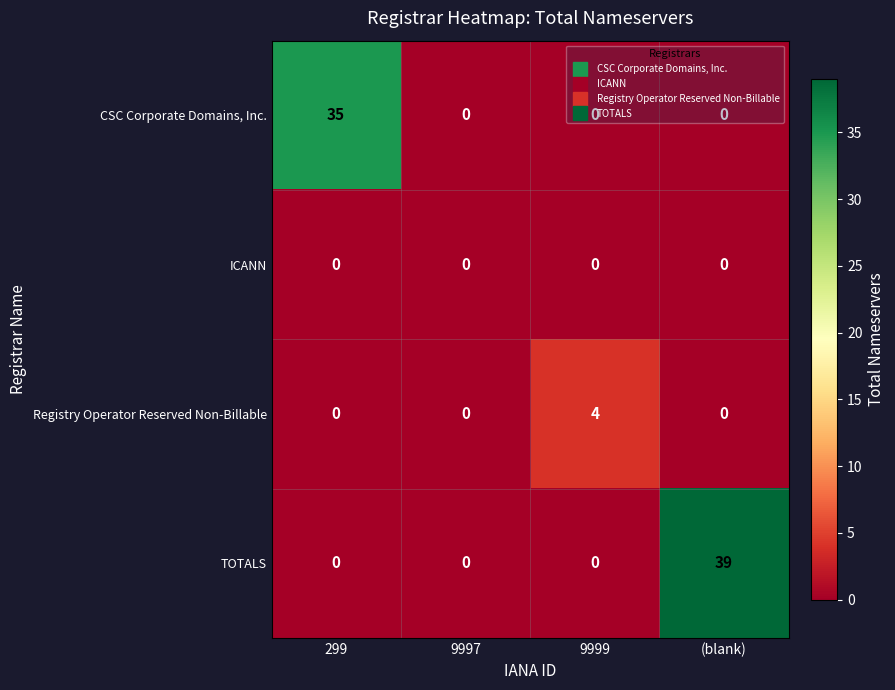

Rank the series by their maximum value, from highest to lowest.

TOTALS, CSC Corporate Domains, Inc., Registry Operator Reserved Non-Billable, ICANN